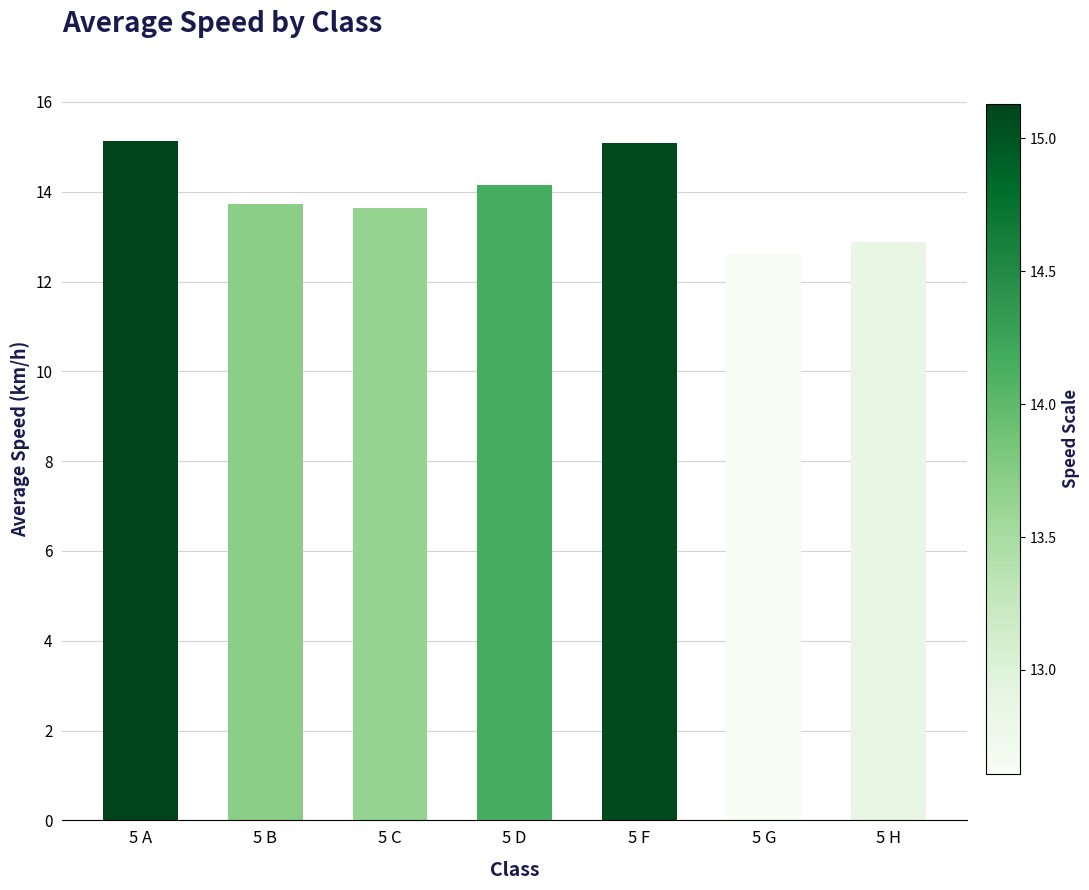

How many values exceed 13?

5